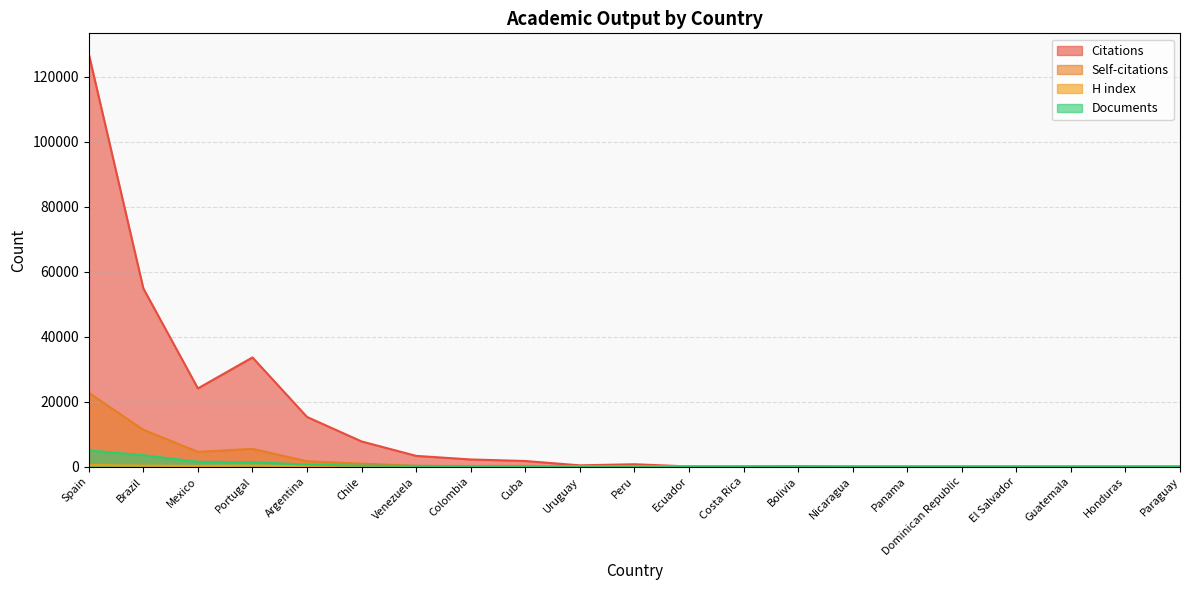

Where do H index and Citations first cross each other?

Peru and Ecuador